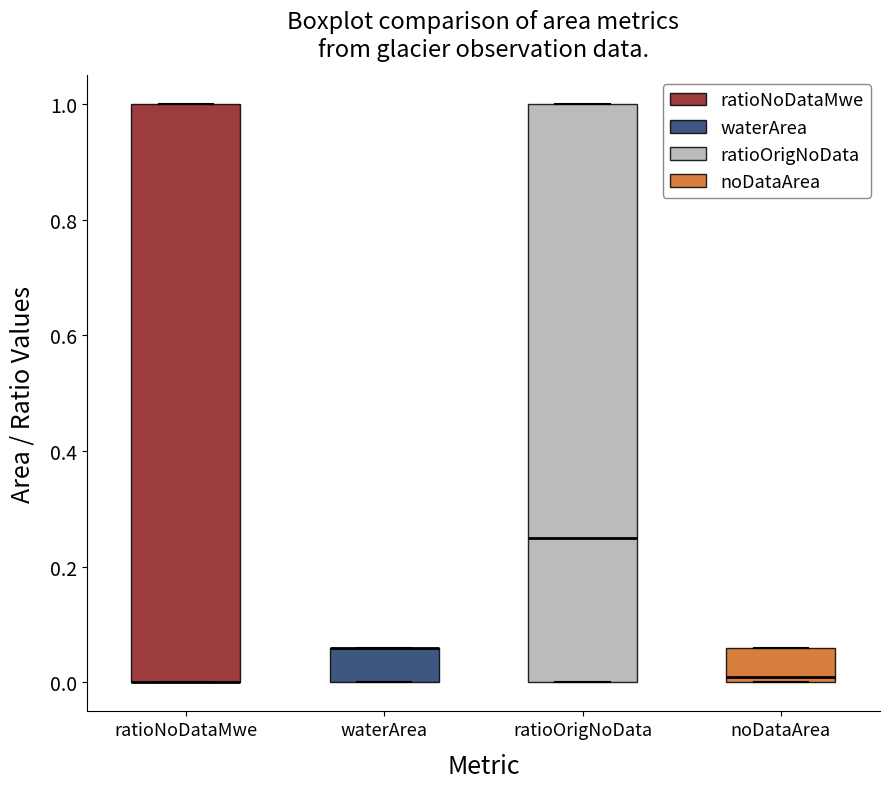

Reading left to right, read every box against the y-axis: the position of its median line, the range the box covers, and the ends of its whiskers. The values are not printed on the chart, so give them approximately, as read against the axis.

ratioNoDataMwe: median 0.00 (drawn on the box's lower edge), box 0.00 to 1.00, whiskers 0.00 to 1.00
waterArea: median 0.06 (drawn on the box's upper edge), box 0.00 to 0.06, whiskers 0.00 to 0.06
ratioOrigNoData: median 0.26, box 0.00 to 1.00, whiskers 0.00 to 1.00
noDataArea: median 0.02, box 0.00 to 0.06, whiskers 0.00 to 0.06